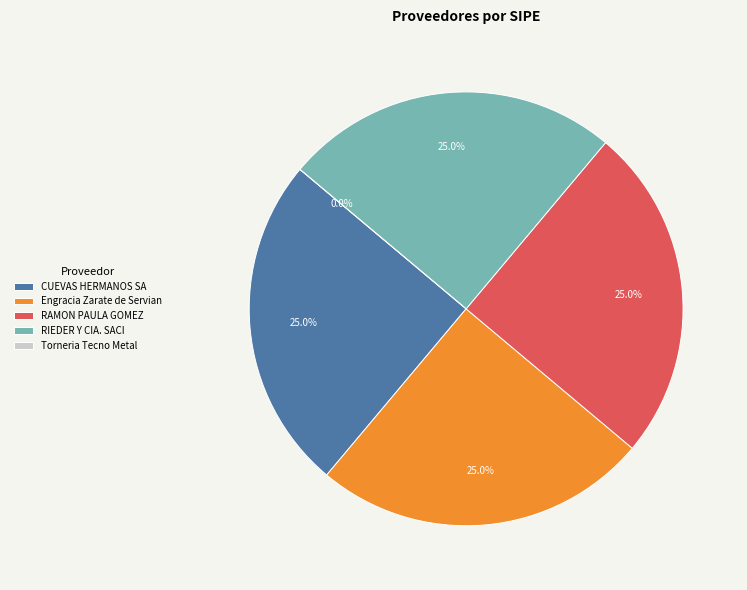

To the nearest percent, what is the combined percentage of RAMON PAULA GOMEZ and Engracia Zarate de Servian?

50%